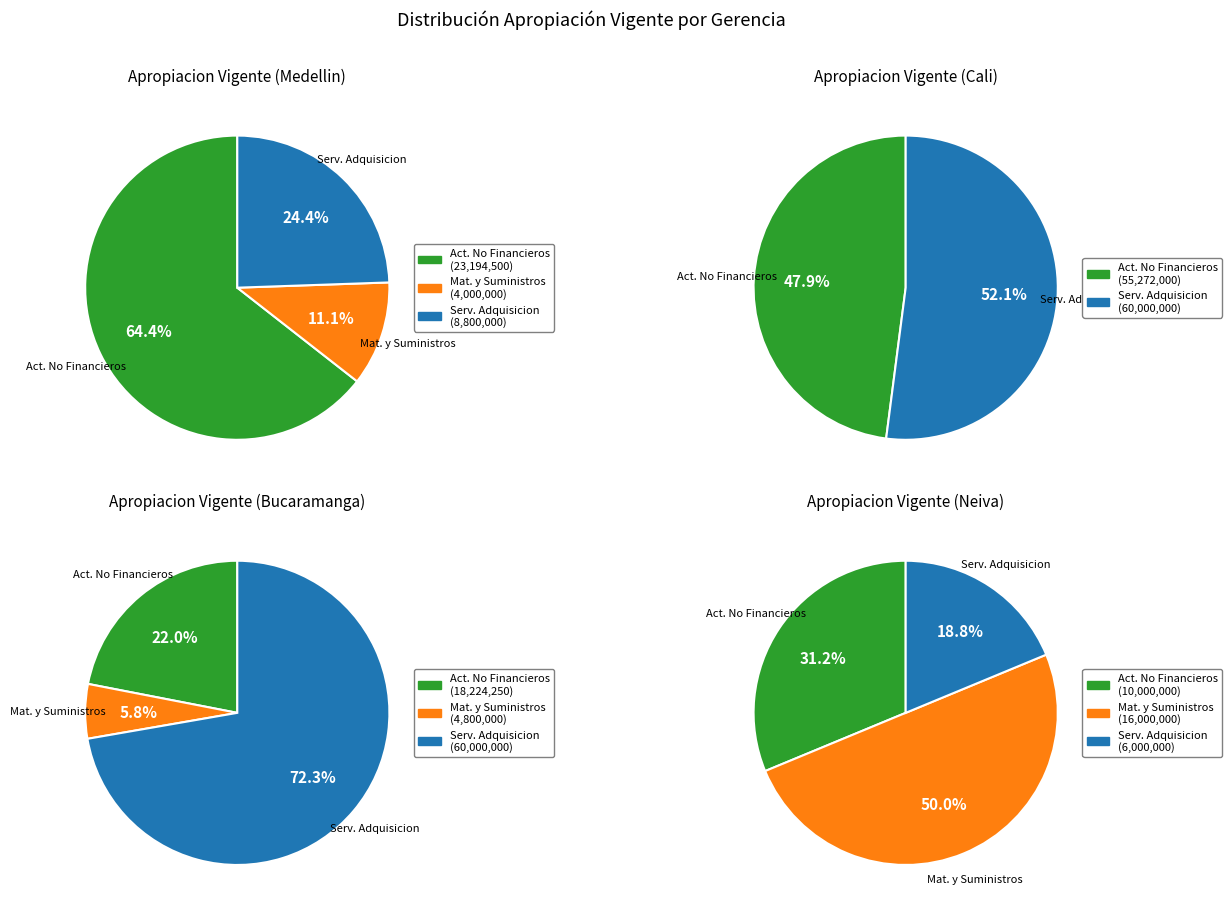

Between ADQUISICIÓN DE ACTIVOS NO FINANCIEROS and ADQUISICIÓN DE SERVICIOS, which is larger?

ADQUISICIÓN DE SERVICIOS